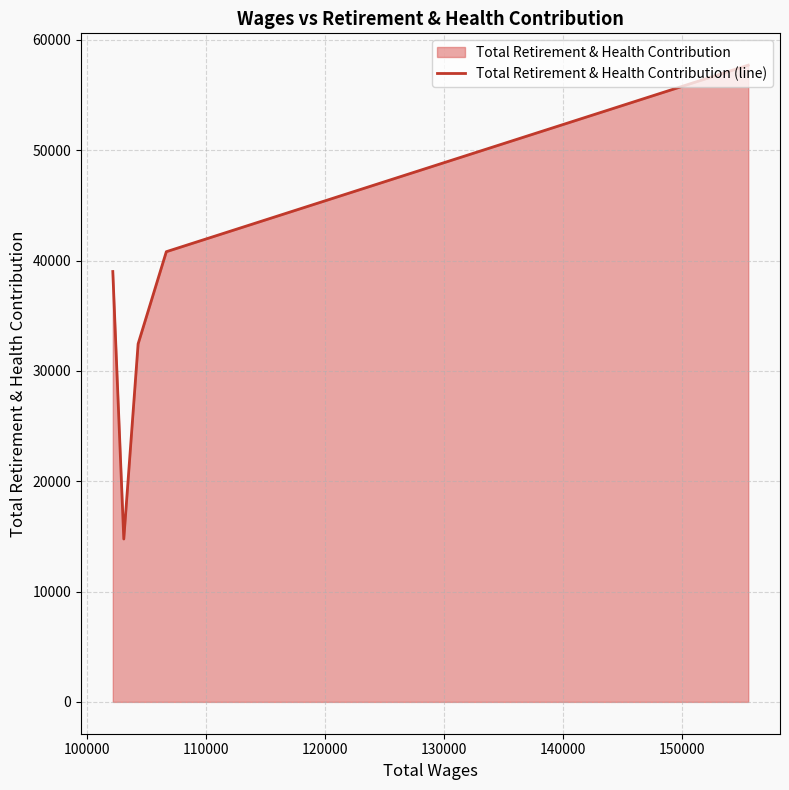

What is the difference between the maximum and minimum values?

42949